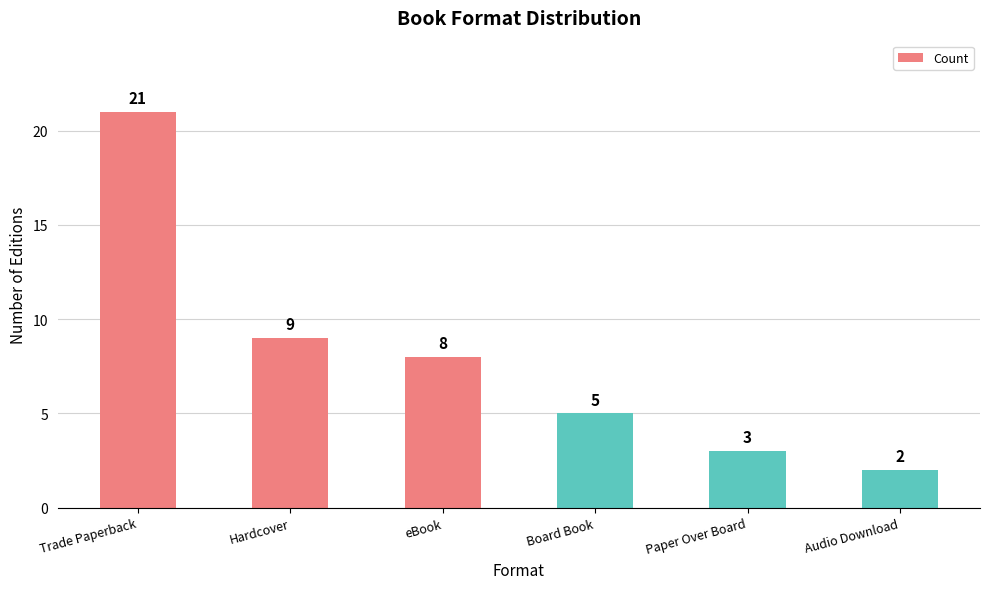

Rank the categories by value from lowest to highest.

Audio Download, Paper Over Board, Board Book, eBook, Hardcover, Trade Paperback